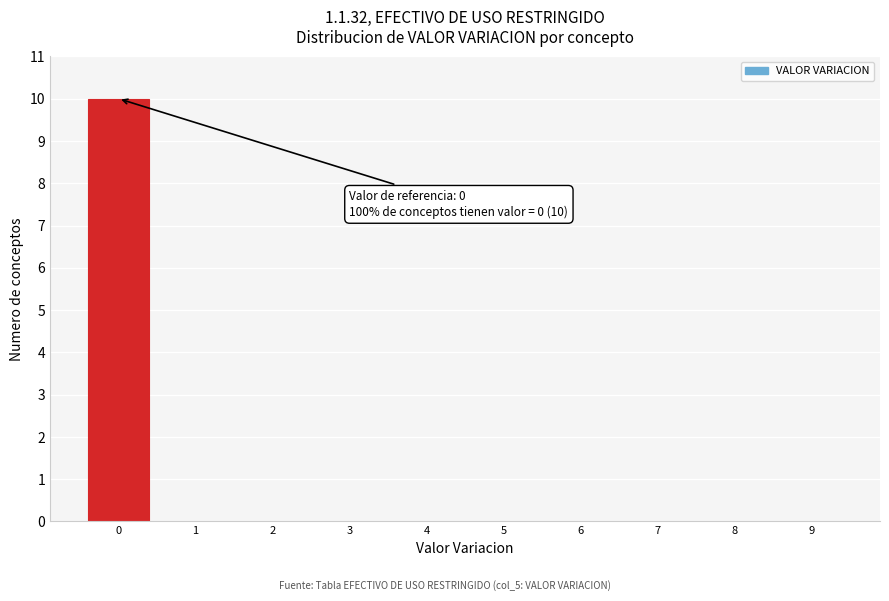

Which range on the x-axis has the tallest bar?

-0.5 to 0.5